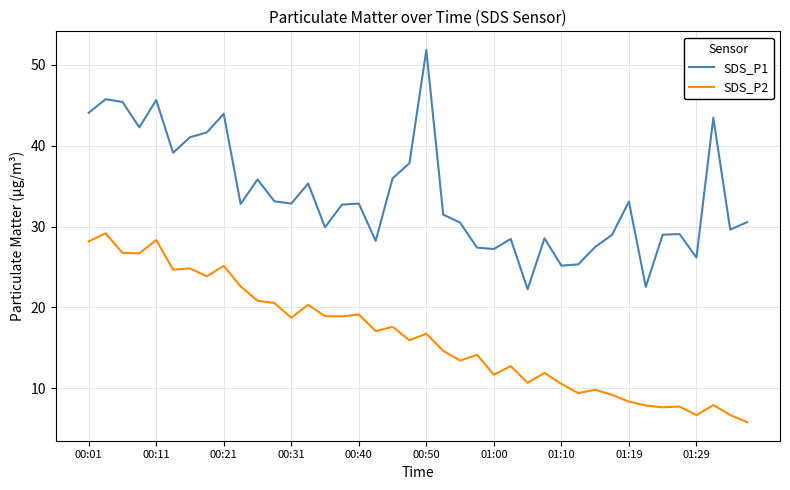

True or false: SDS_P1 and SDS_P2 intersect in this chart.

False